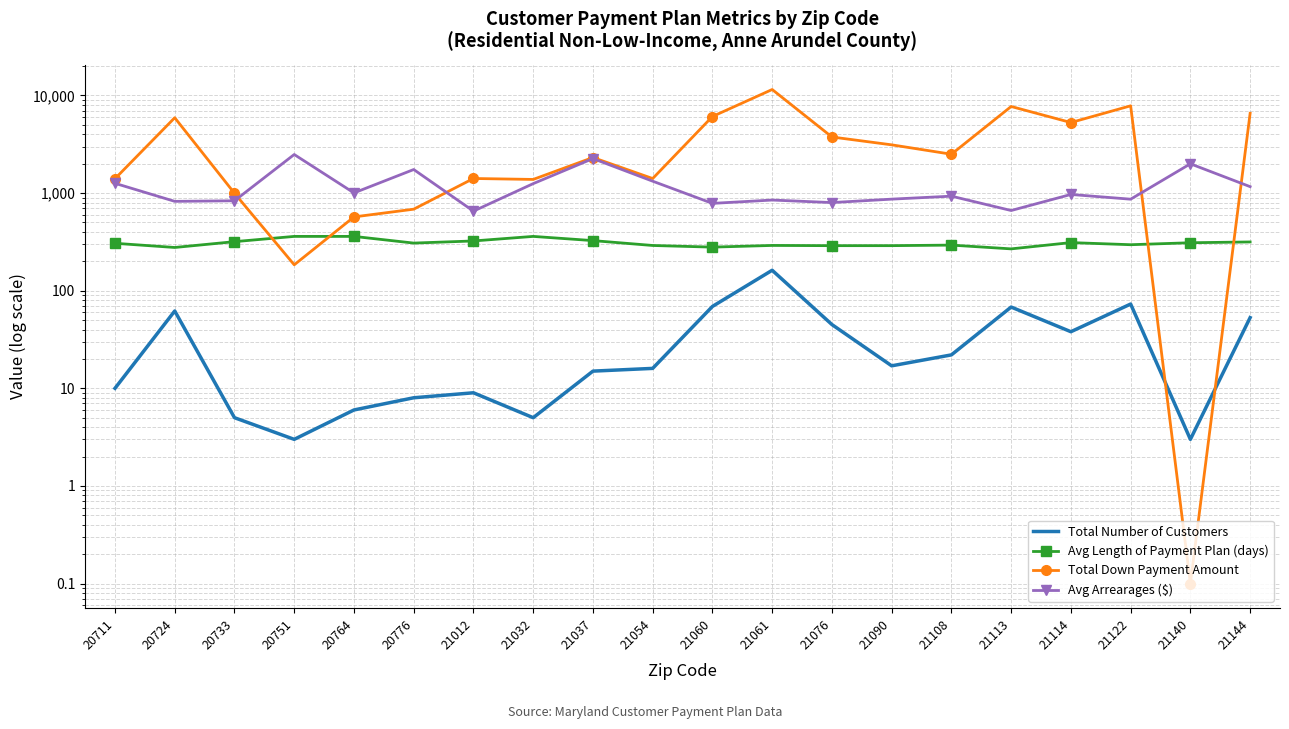

What is the average value of the Avg Arrearages ($) series?

1176.1